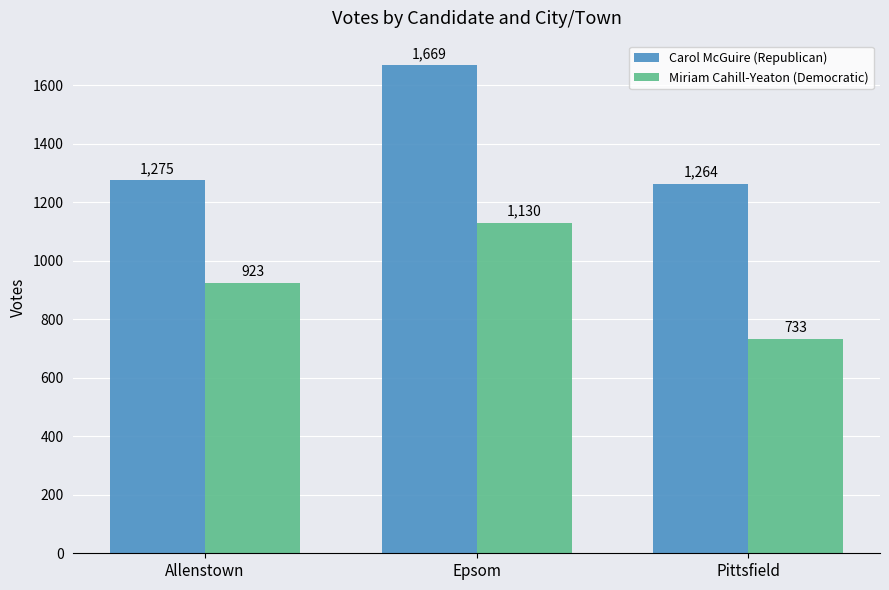

Which series changed the most between Epsom and Pittsfield?

Carol McGuire (Republican)